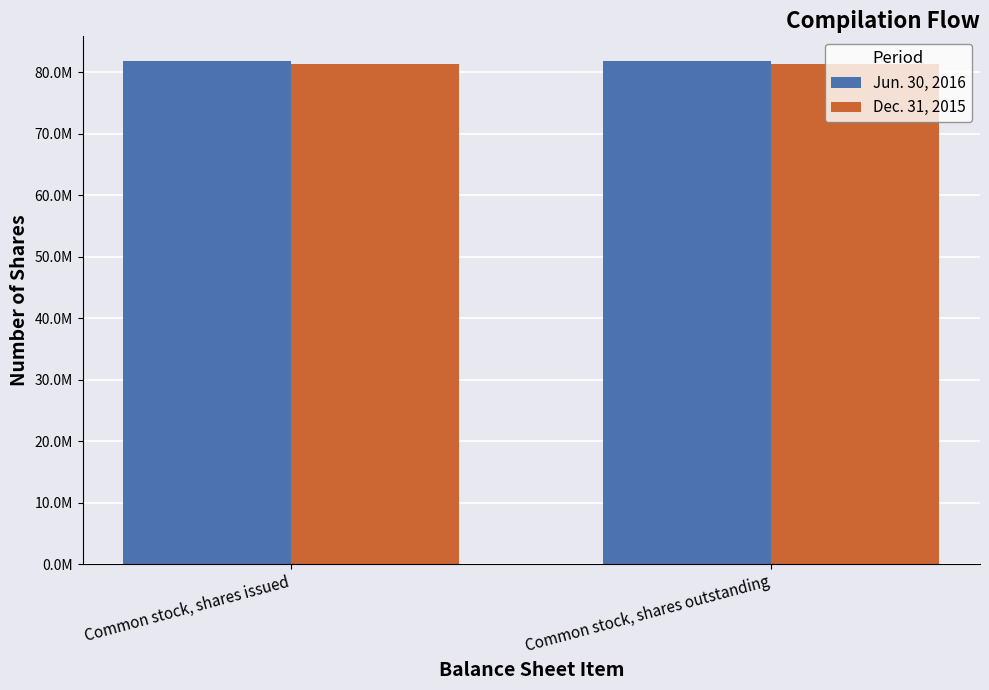

What is the label of the 1st bar from the right?

Common stock, shares outstanding